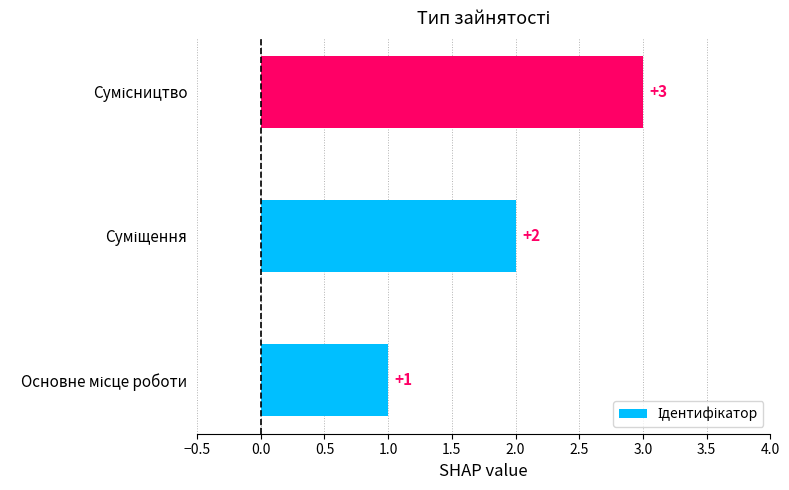

Does the chart contain stacked bars?

No